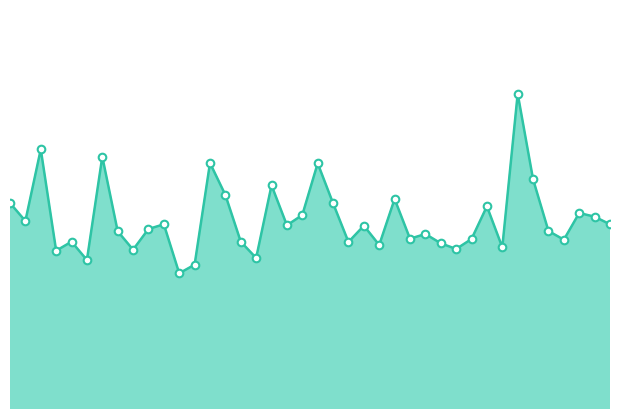

How many lines are shown in the chart?

1